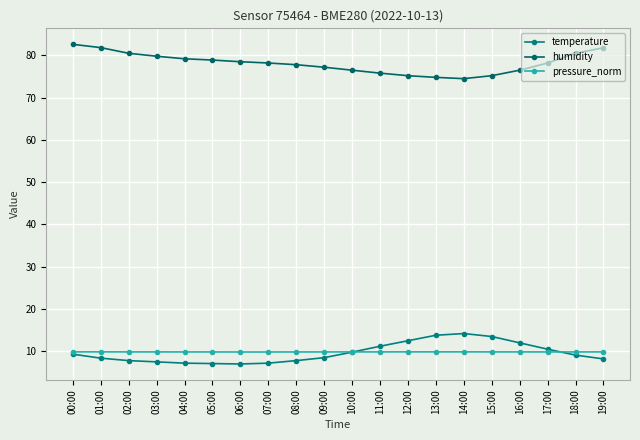

What position from the right is 10:00?

10